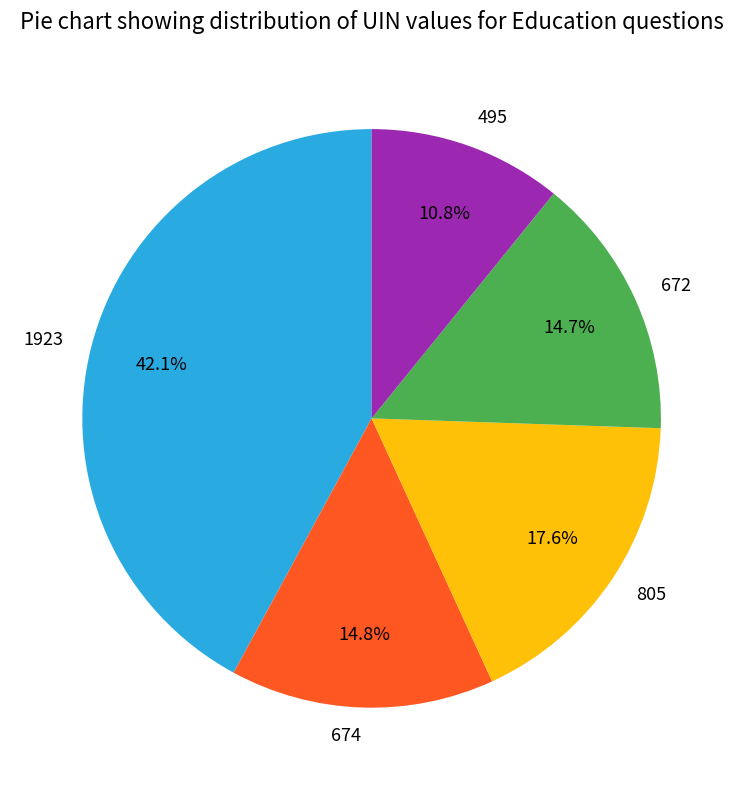

What percentage is the 1923 slice, to the nearest percent?

42%